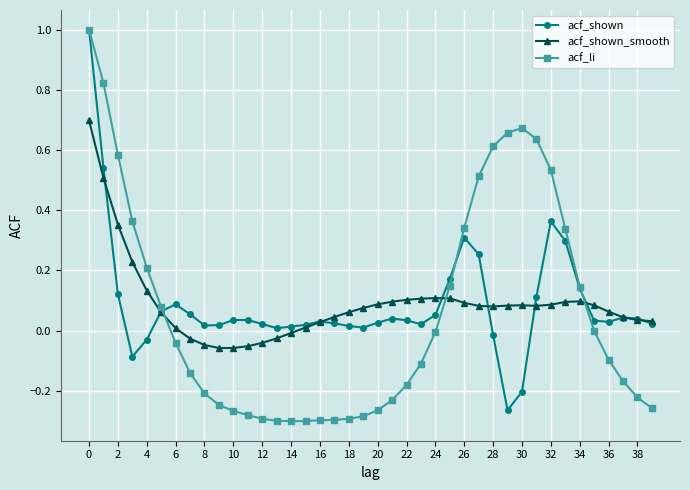

Which series has the largest range (max minus min)?

acf_li